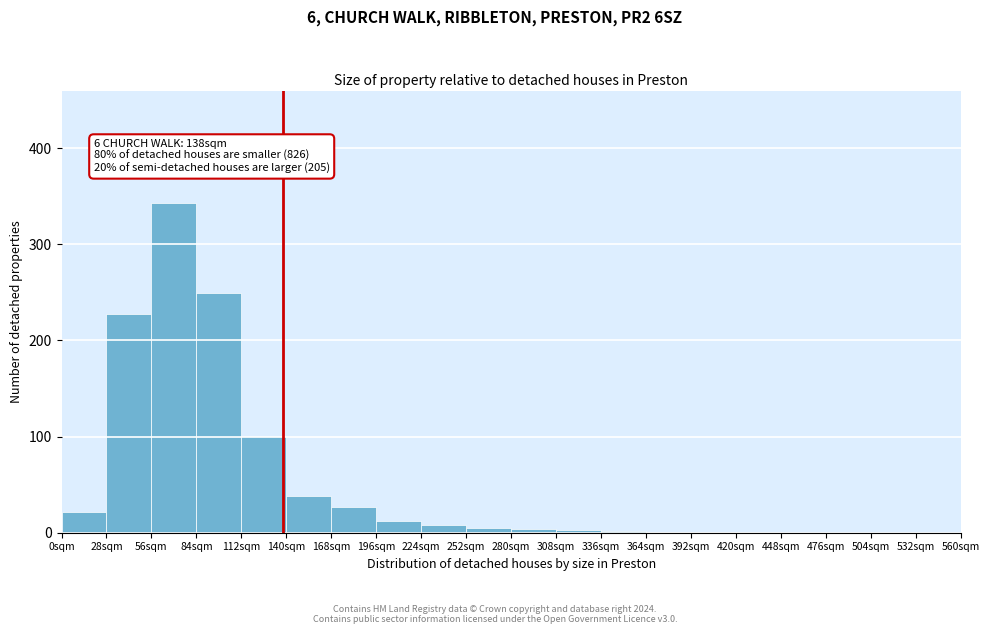

Which range on the x-axis has the tallest bar?

56 to 84